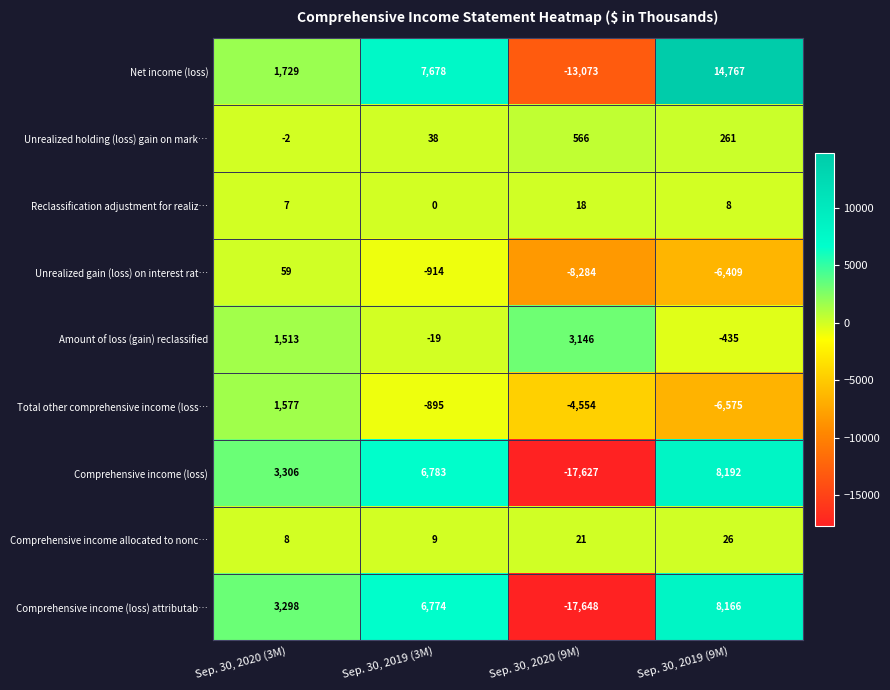

Is it true that Unrealized holding (loss) gain on mark… equals 566 at Sep. 30, 2020 (9M)?

True